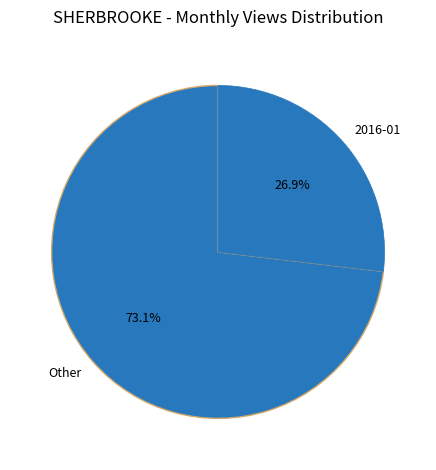

Rank the categories by value from lowest to highest.

2016-01, Other